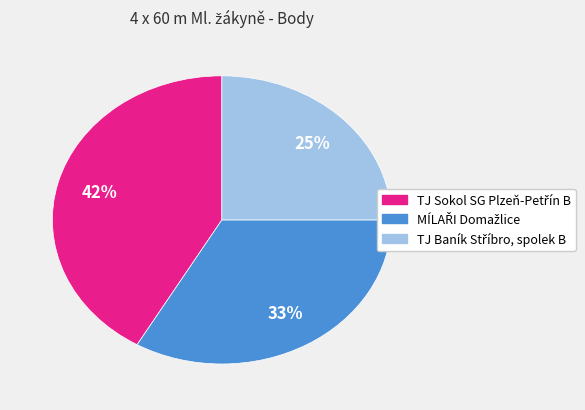

Count the number of slices in the pie.

3